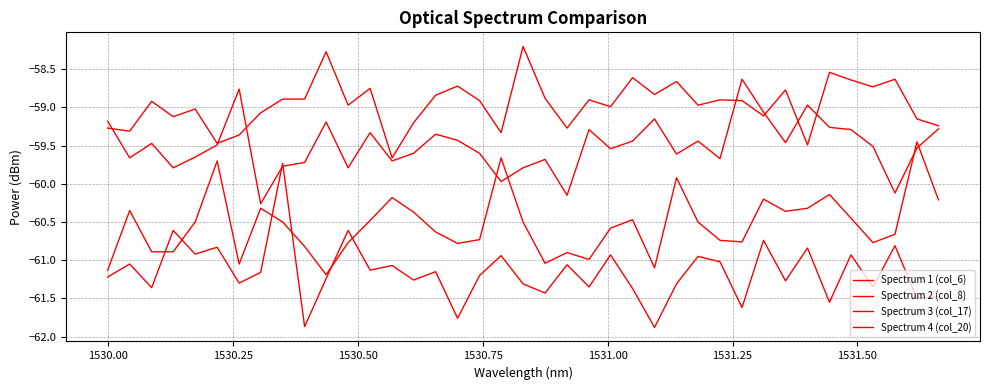

How many lines are shown in the chart?

4